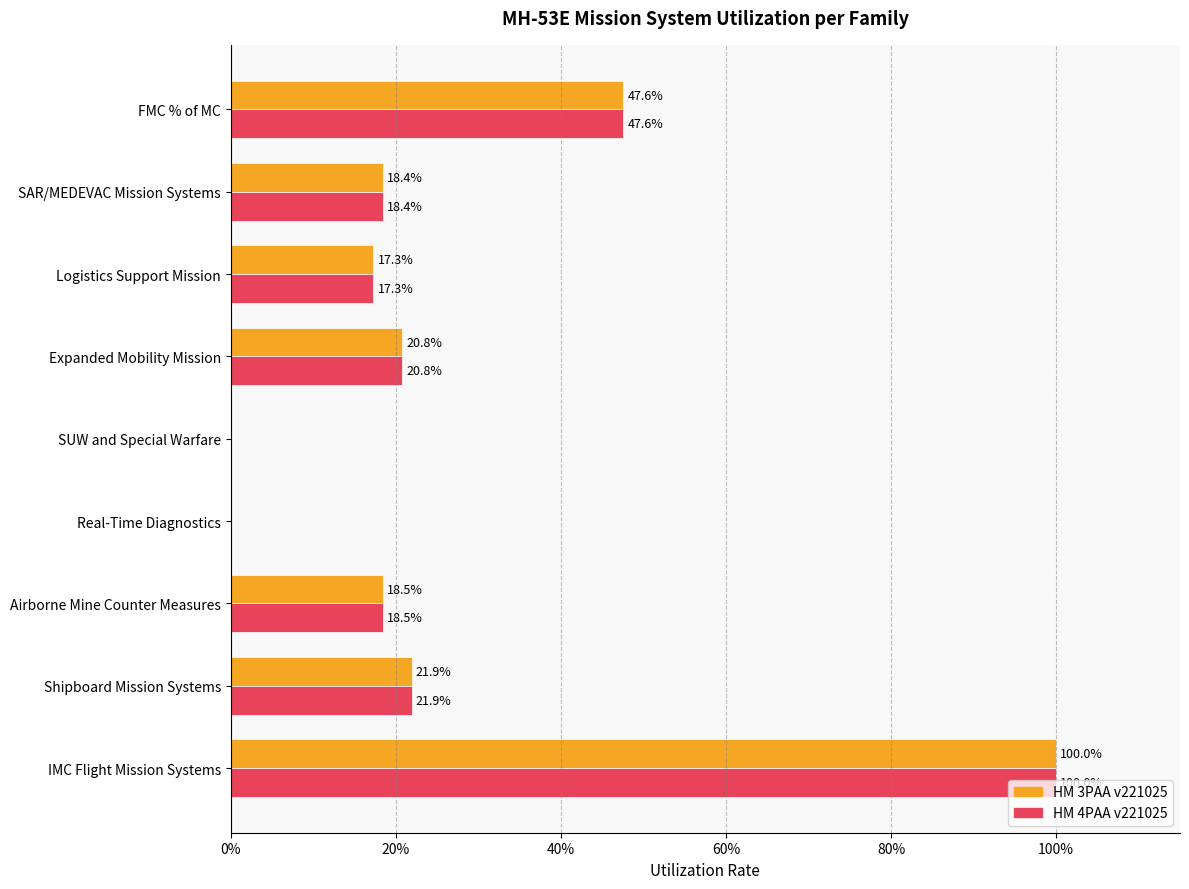

At which category is the sum across all series the highest?

IMC Flight Mission Systems